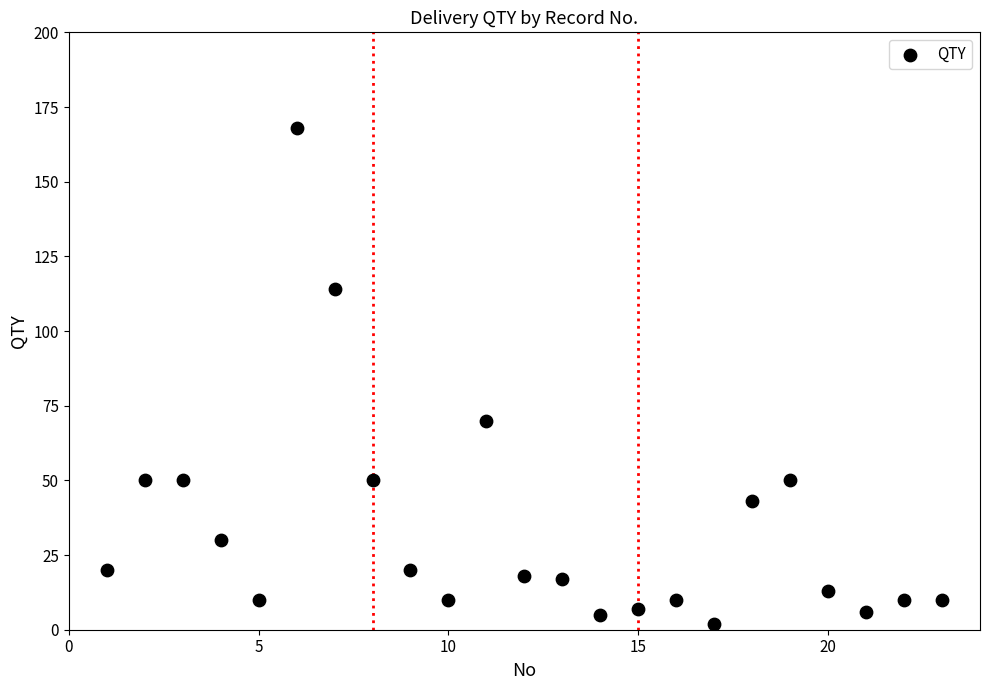

What Y value in the scatter plot is closest to 85?

70